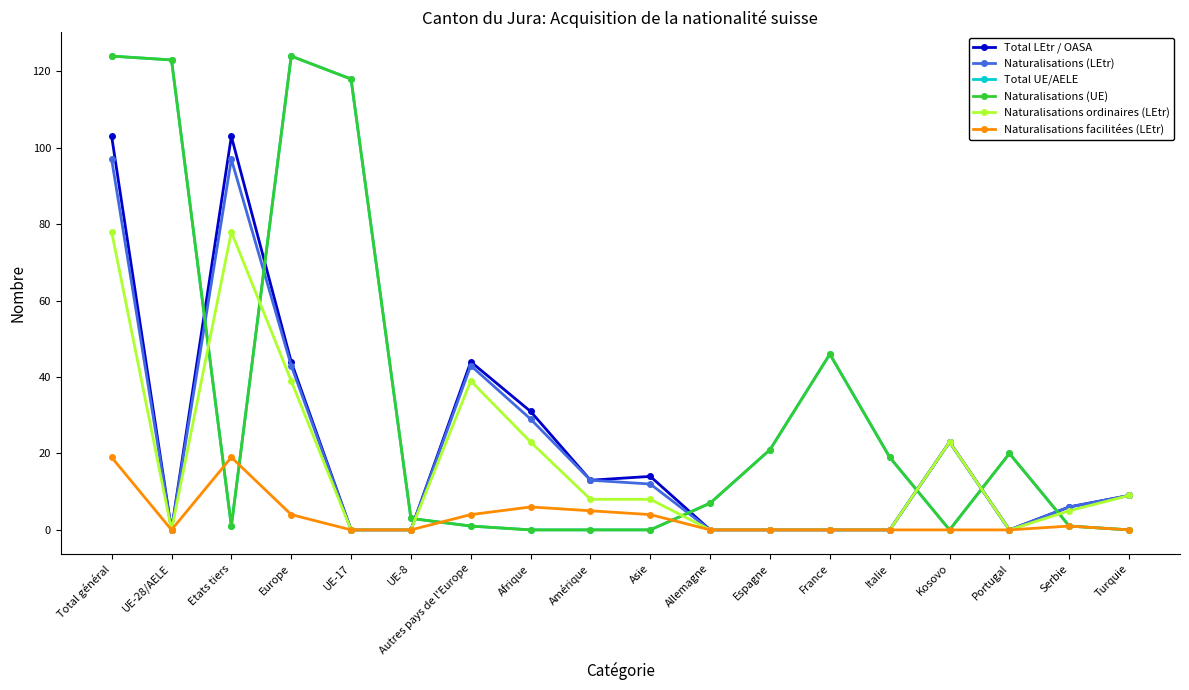

What is the difference between the maximum and second lowest values in the Naturalisations (UE) series?

124